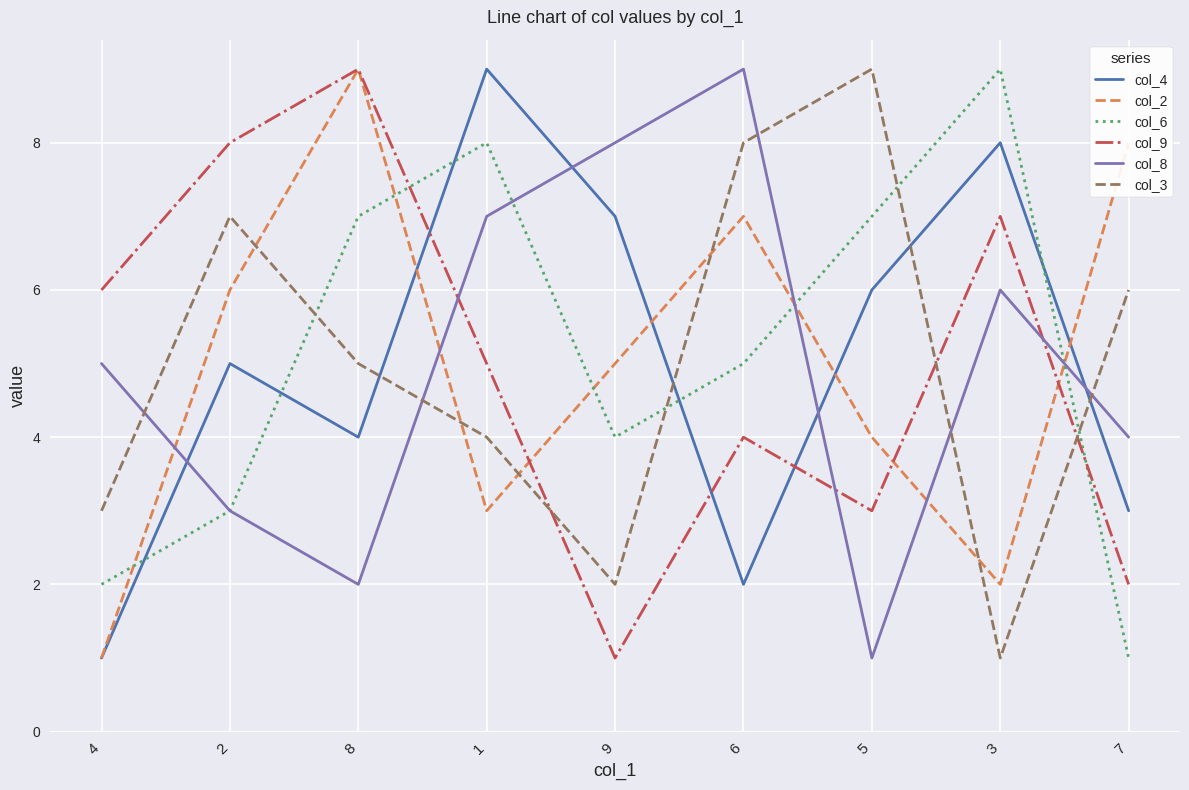

Where does the col_2 series first go above 5?

2